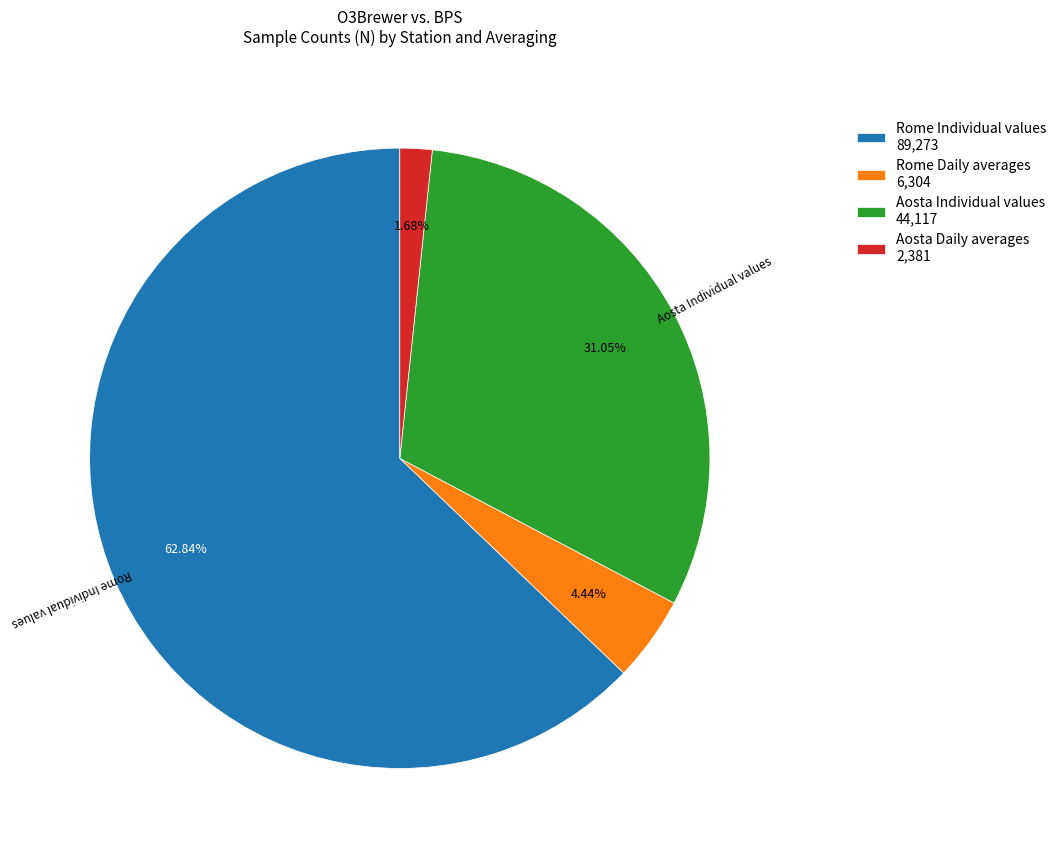

How many slices are in this pie chart?

4